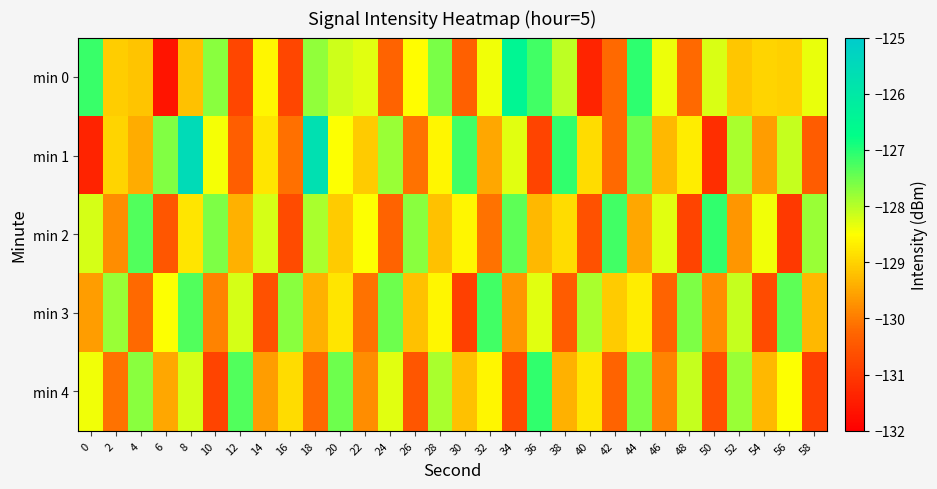

What is the total value across all series at 14?

-645.8